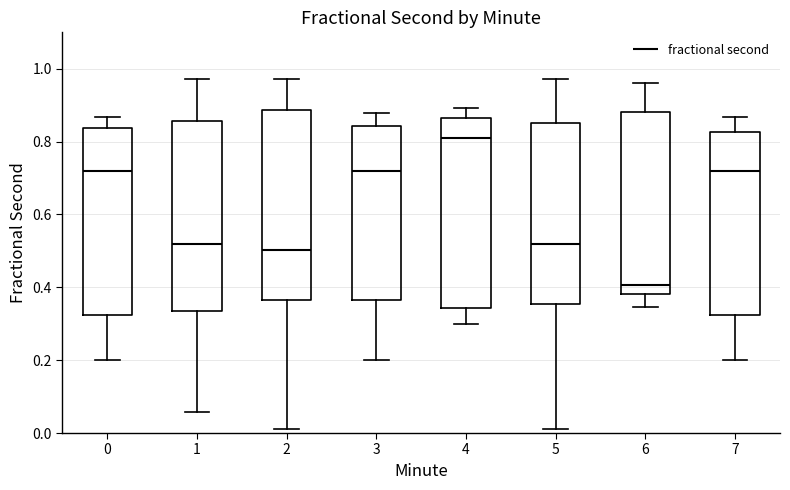

Reading left to right, read every box against the y-axis: the position of its median line, the range the box covers, and the ends of its whiskers. The values are not printed on the chart, so give them approximately, as read against the axis.

0: median 0.72, box 0.32 to 0.84, whiskers 0.20 to 0.86
1: median 0.52, box 0.34 to 0.86, whiskers 0.06 to 0.98
2: median 0.50, box 0.36 to 0.88, whiskers 0.02 to 0.98
3: median 0.72, box 0.36 to 0.84, whiskers 0.20 to 0.88
4: median 0.82, box 0.34 to 0.86, whiskers 0.30 to 0.90
5: median 0.52, box 0.36 to 0.86, whiskers 0.02 to 0.98
6: median 0.40, box 0.38 to 0.88, whiskers 0.34 to 0.96
7: median 0.72, box 0.32 to 0.82, whiskers 0.20 to 0.86